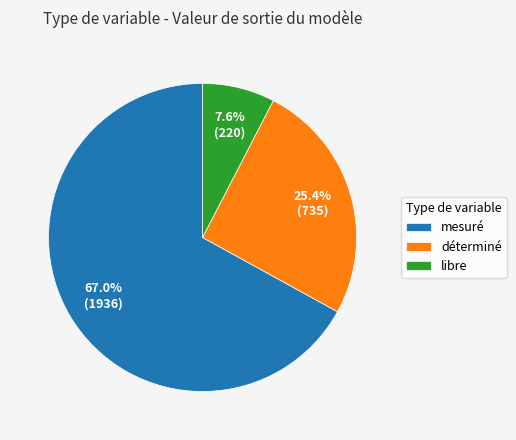

To the nearest percent, what portion does libre represent?

8%